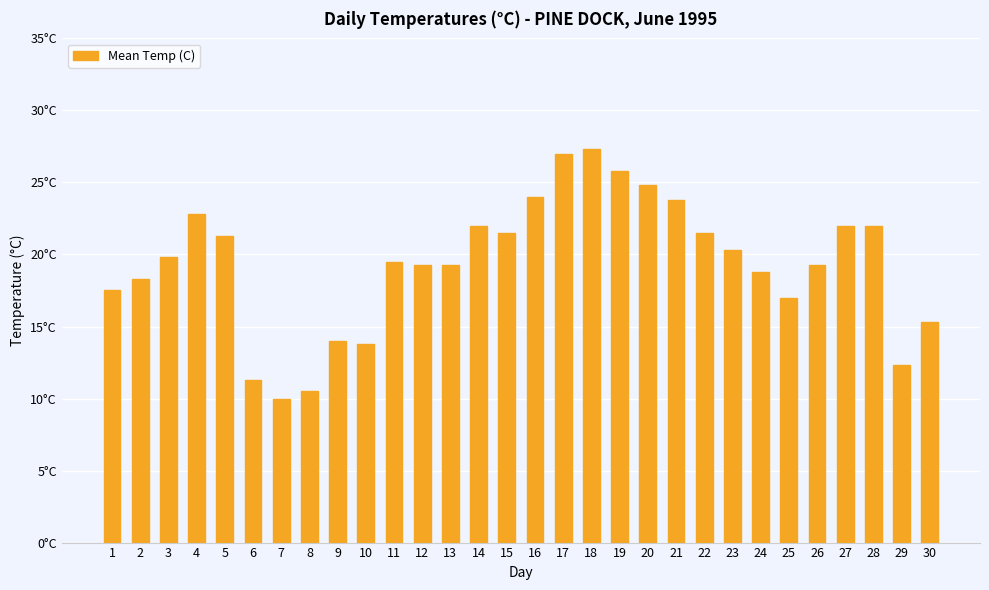

Does the chart contain any negative values?

No